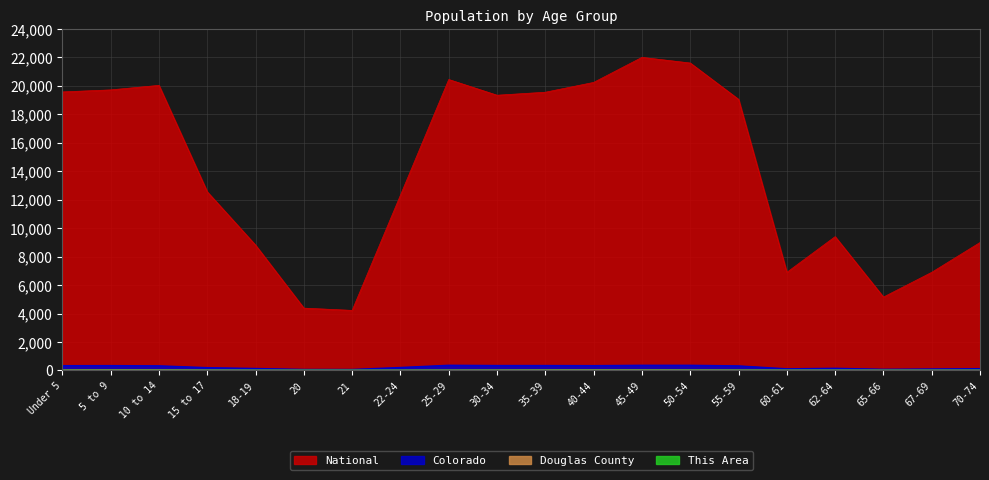

At 10 to 14, list the series in order from largest to smallest.

National, Colorado, Douglas County, This Area